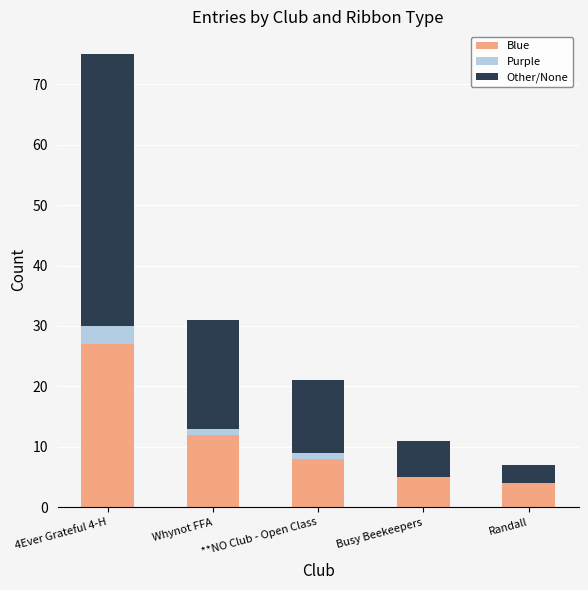

Is it true that Blue equals 4 at Randall?

True